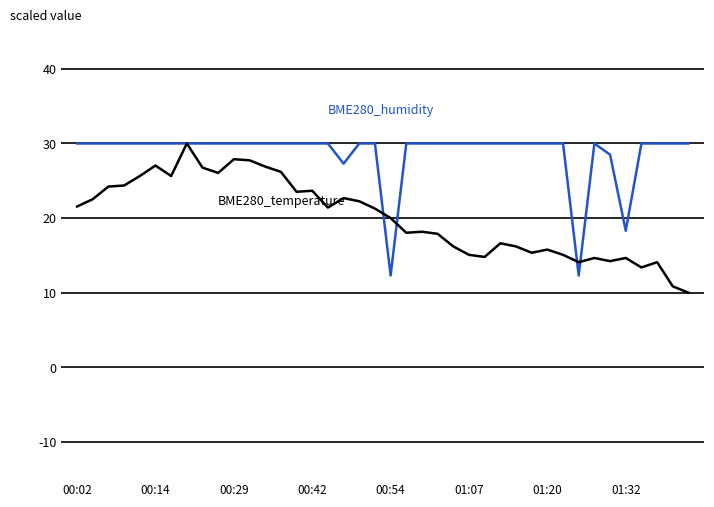

What is the greatest value displayed?

30.0